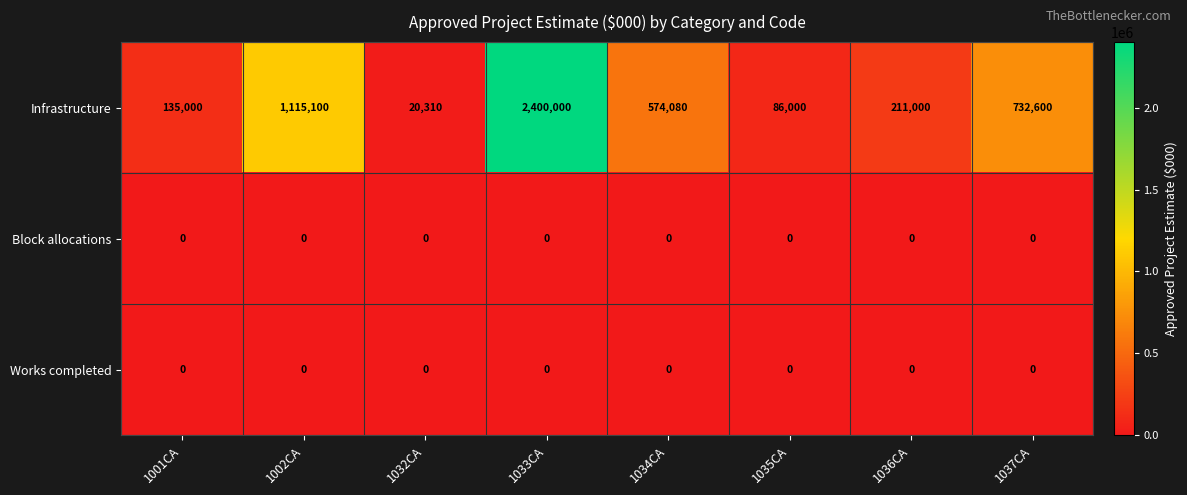

Read the Infrastructure value at 1035CA, to the nearest 10.

86000